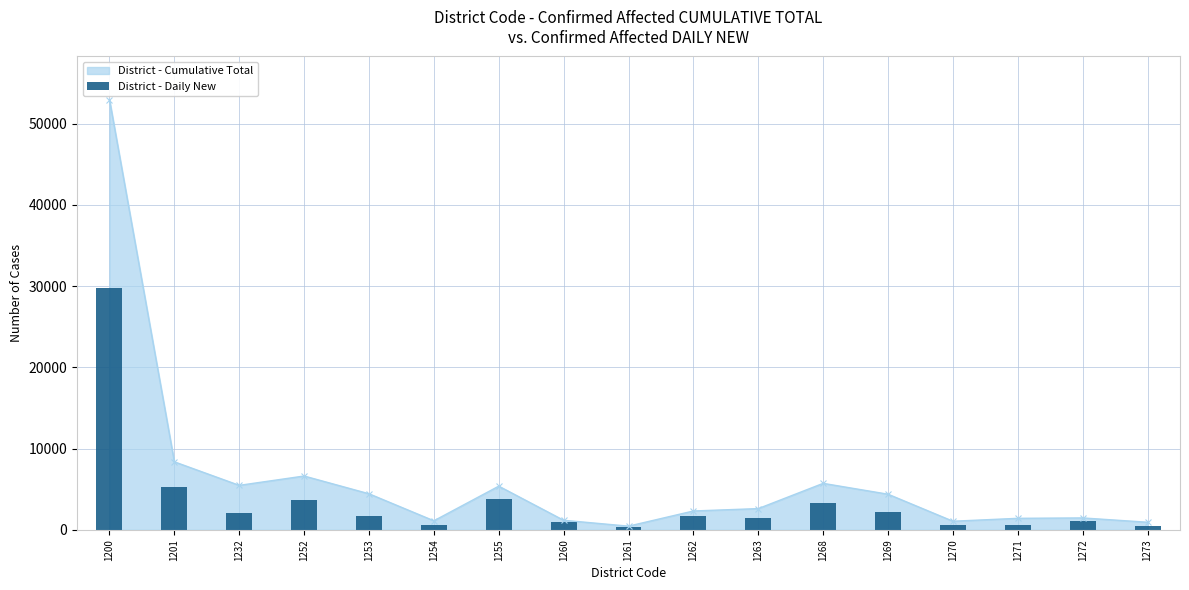

Reading left to right, list all the values displayed in this chart.

1200=29720	1201=5239	1232=2120	1252=3633	1253=1657	1254=537	1255=3857	1260=949	1261=324	1262=1763	1263=1465	1268=3271	1269=2238	1270=543	1271=625	1272=1047	1273=452